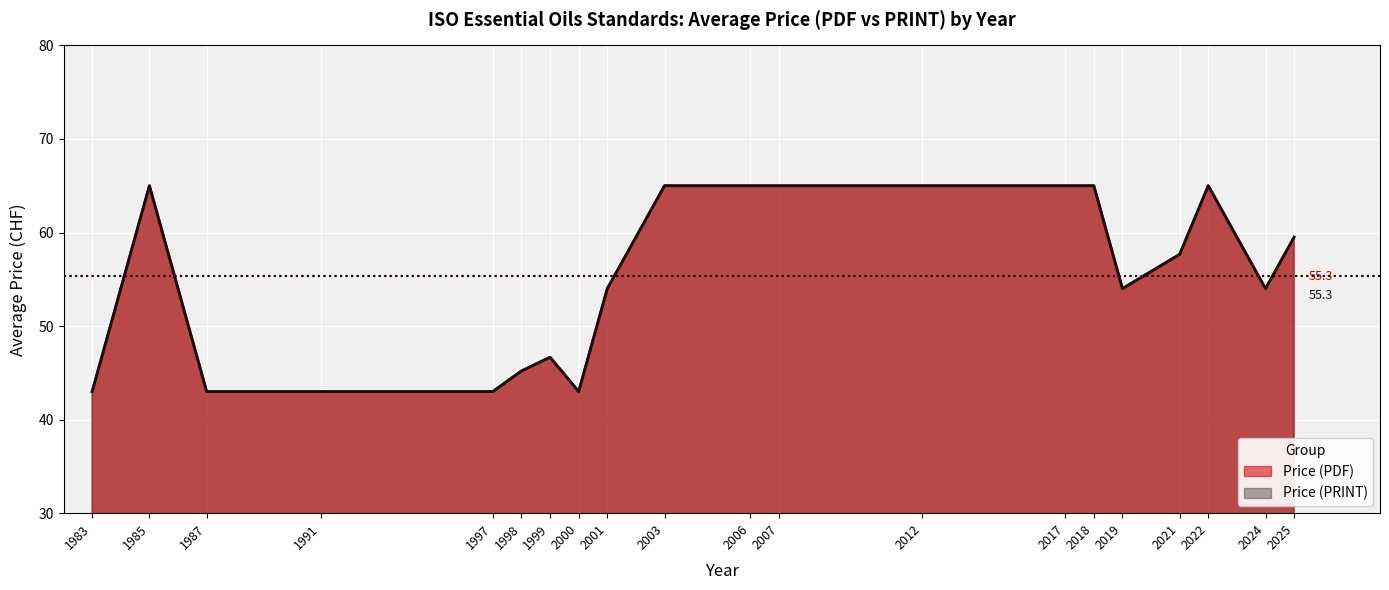

Is it true that Price (PRINT) equals 43 at 1987?

True